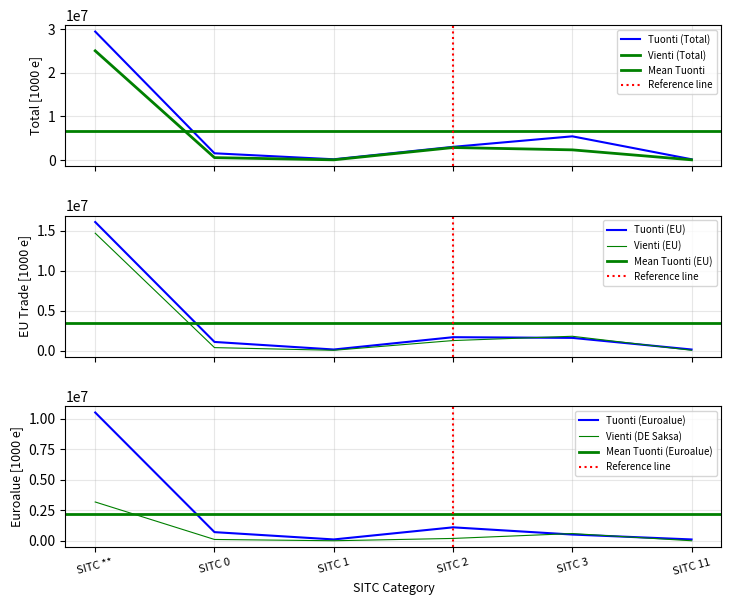

True or false: Tuonti (Euroalue) has more than 2 interior local peaks.

False